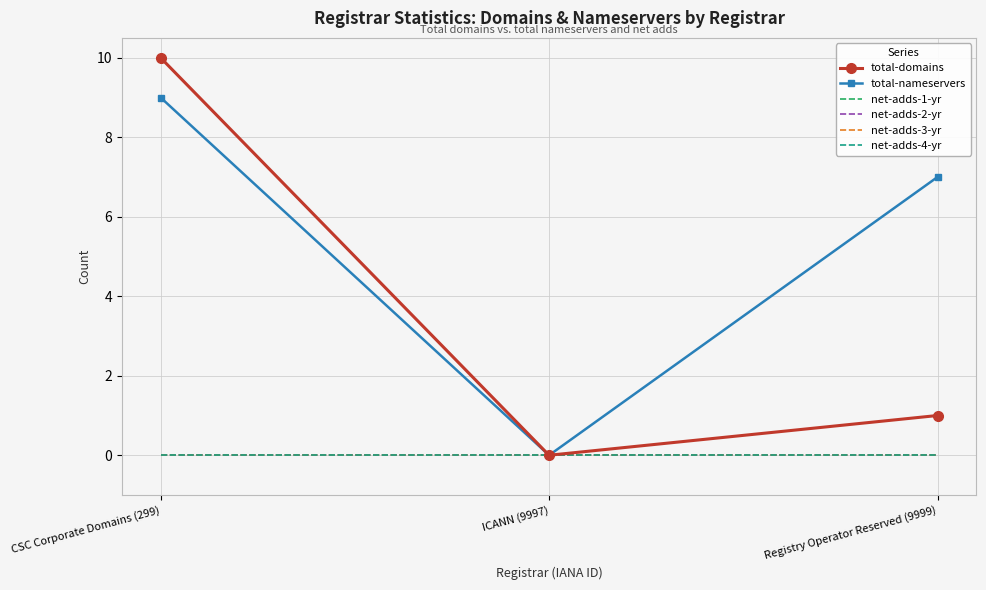

What is the maximum value shown in the chart?

10